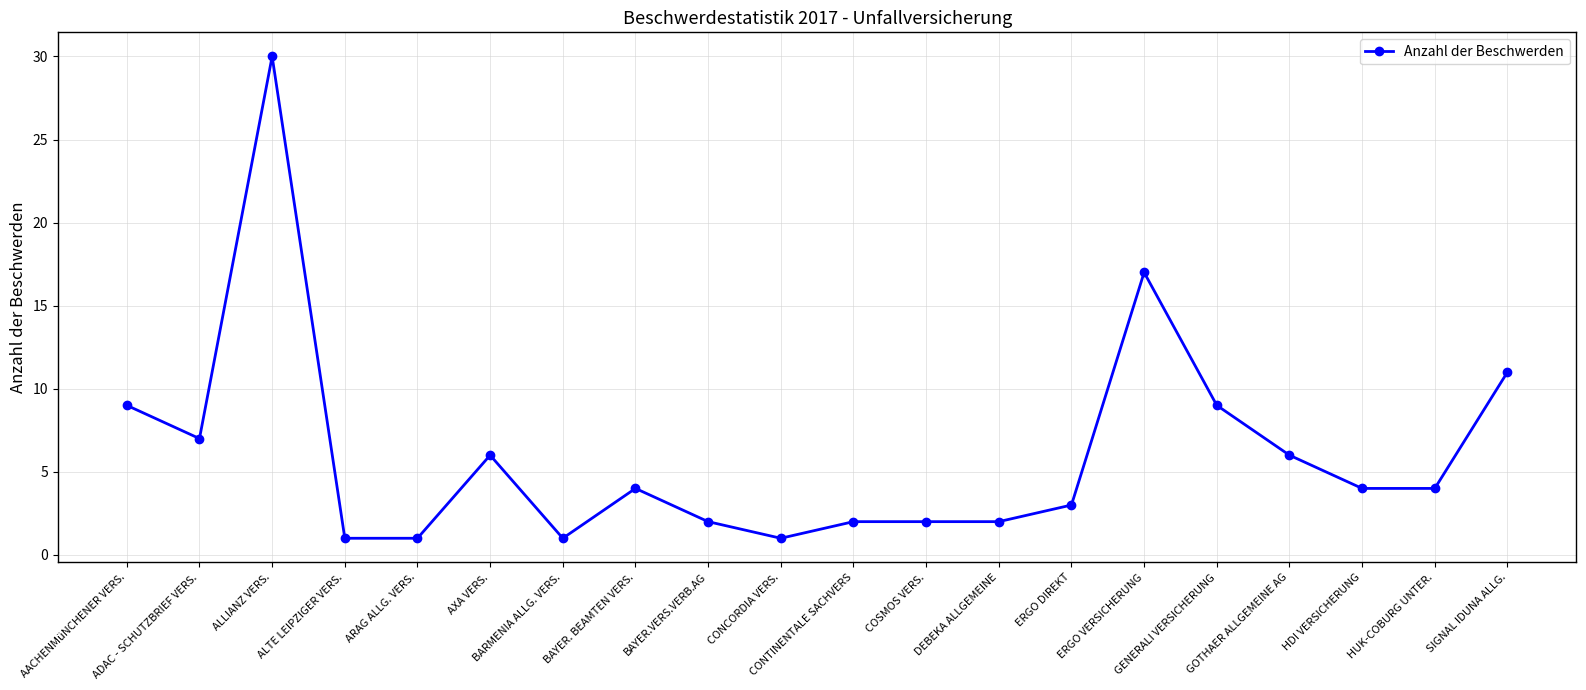

Reading left to right, transcribe all the data shown in this chart.

9	7	30	1	1	6	1	4	2	1	2	2	2	3	17	9	6	4	4	11